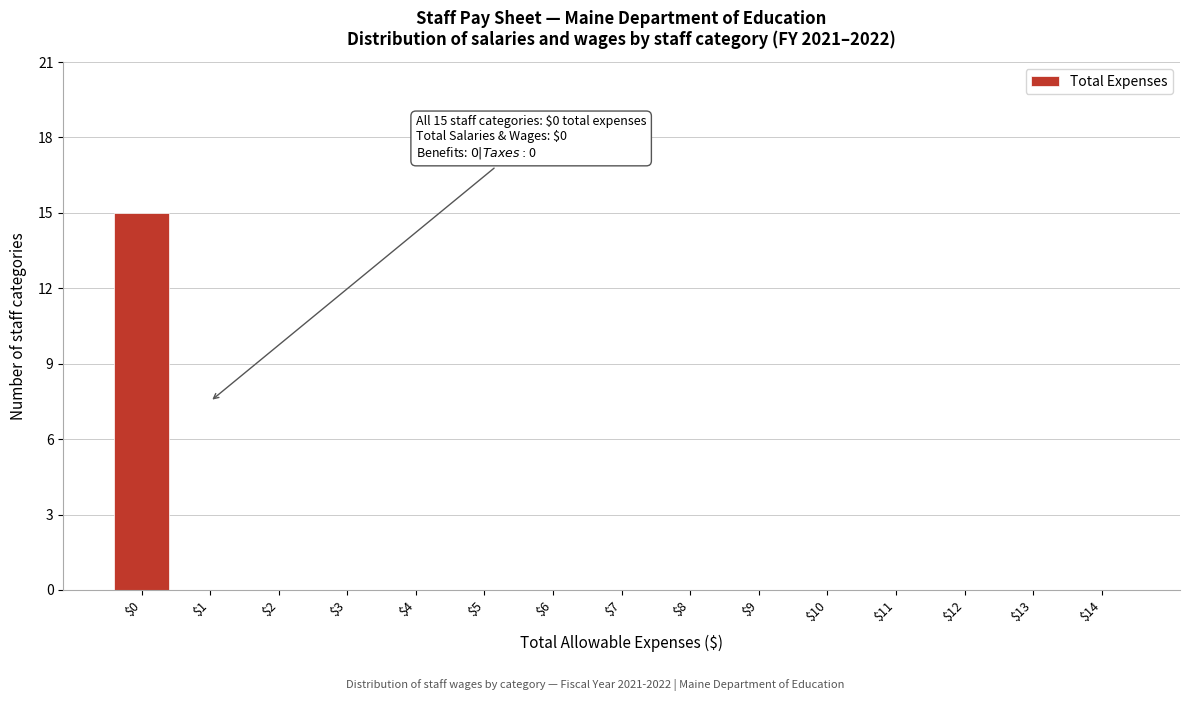

Which label corresponds to the largest value in the chart?

$0